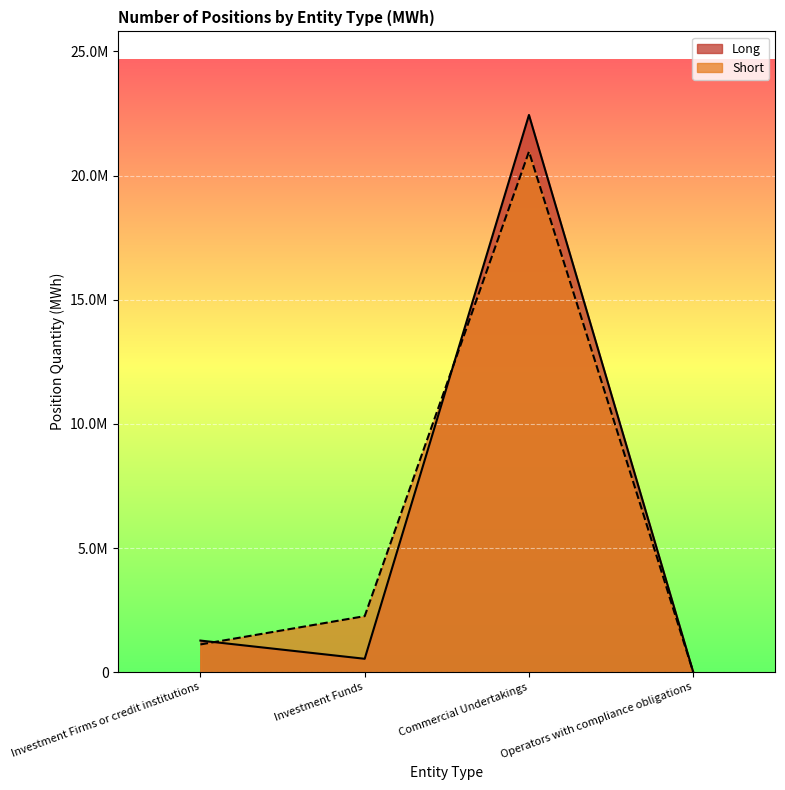

Where is Long nearest to the value 11221620?

Investment Firms or credit institutions